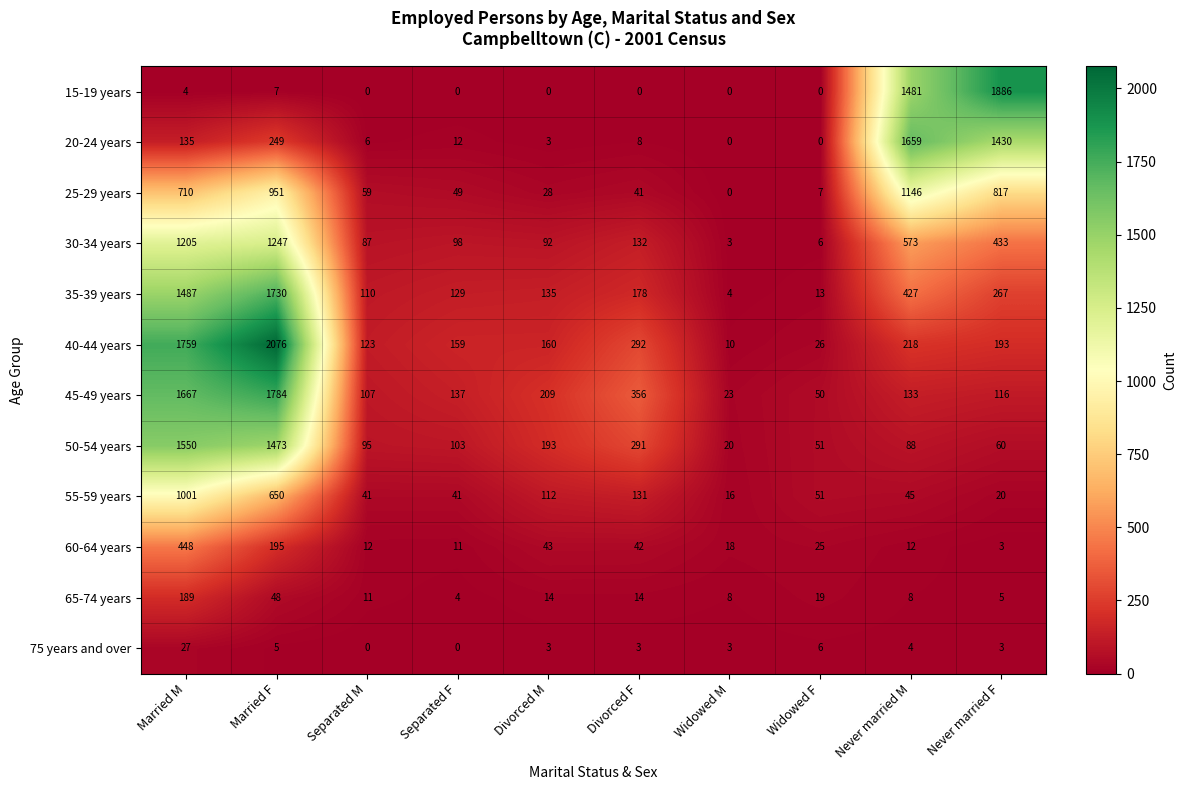

What is the total value across all series at Widowed M?

105